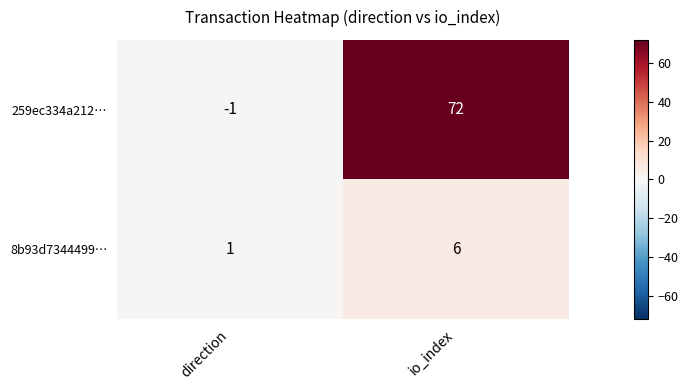

List the series in order of their peak value, lowest first.

8b93d7344499…, 259ec334a212…